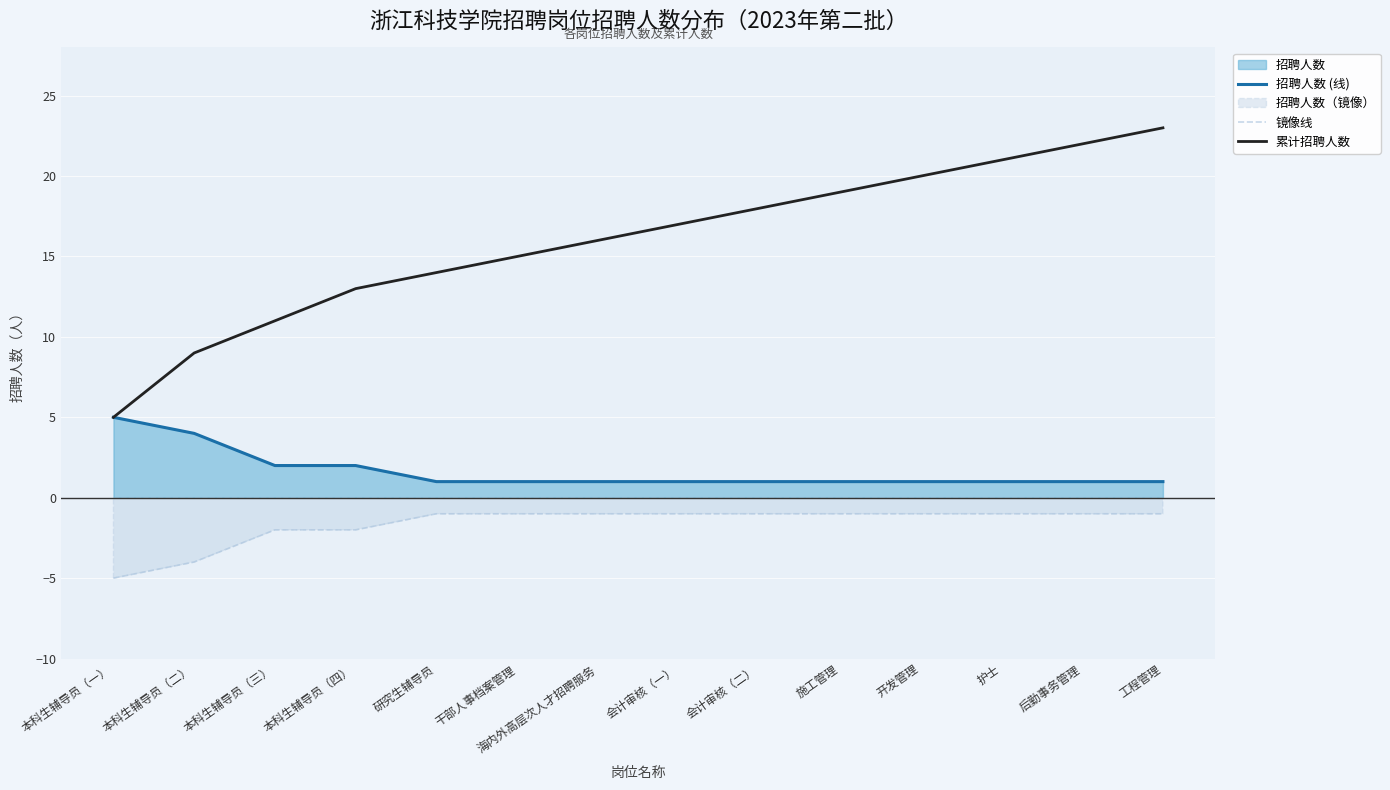

How many categories are shown in the chart?

14